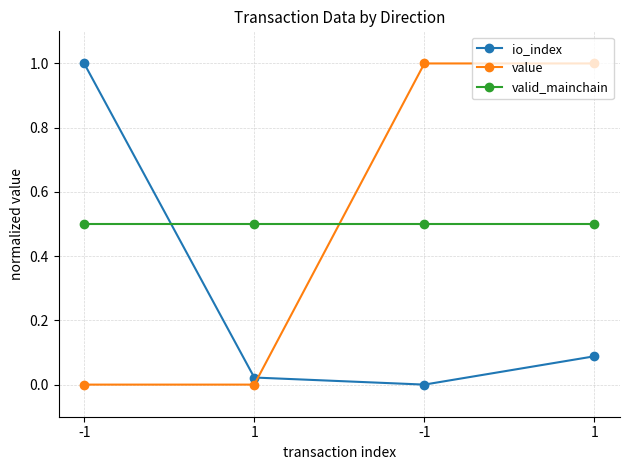

List the series in order of their peak value, lowest first.

valid_mainchain, io_index, value